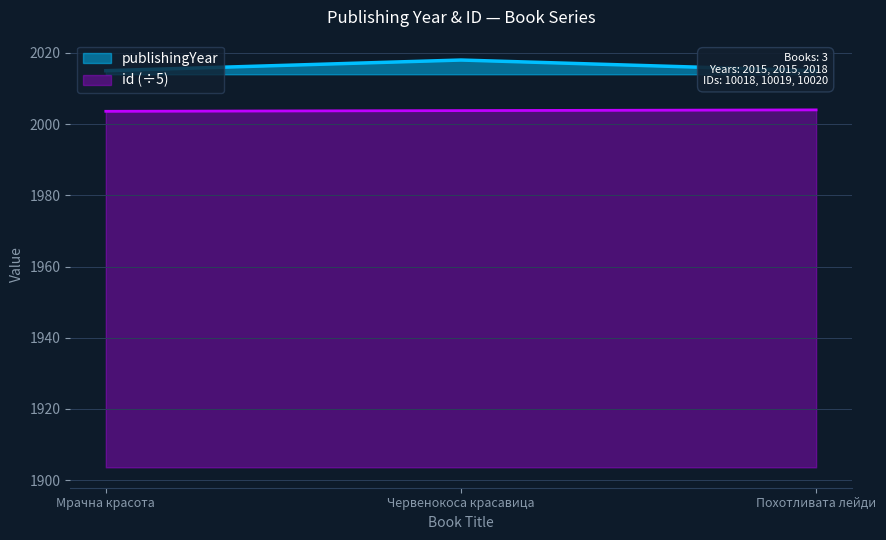

Which series has the largest total across all categories?

publishingYear